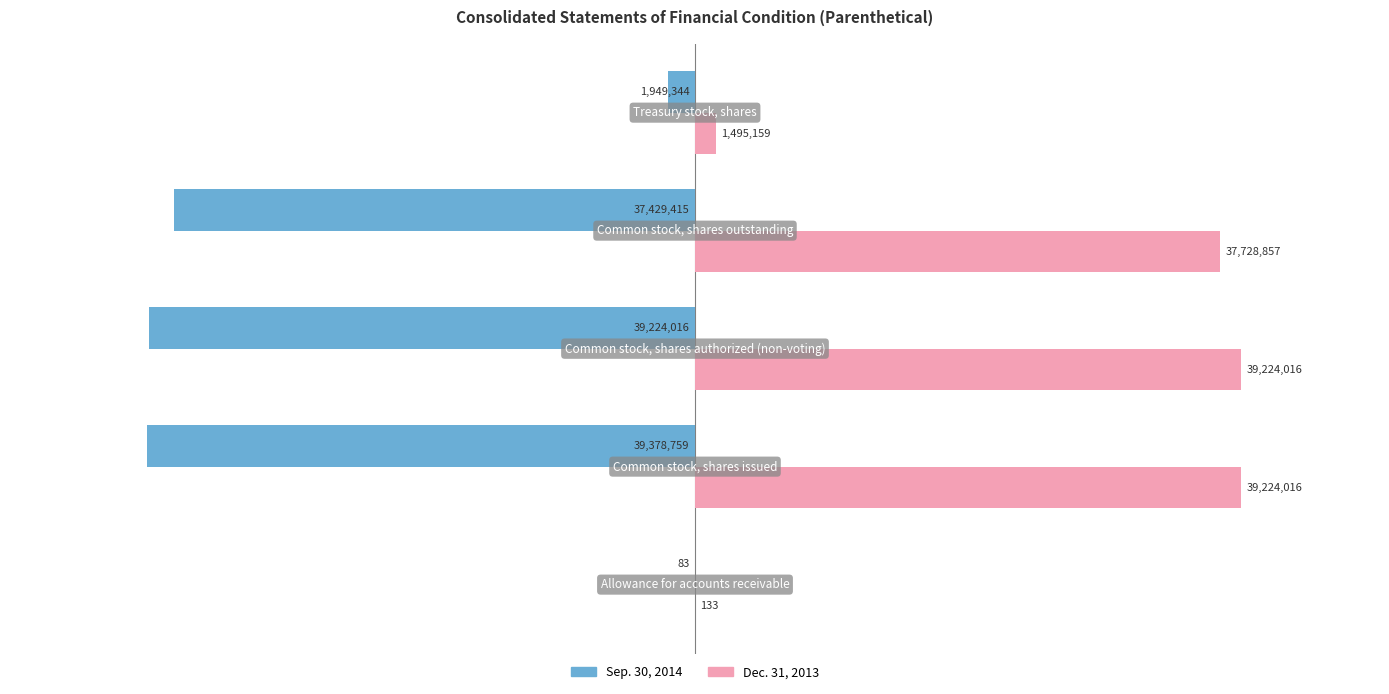

Which series has the largest total across all categories?

Dec. 31, 2013